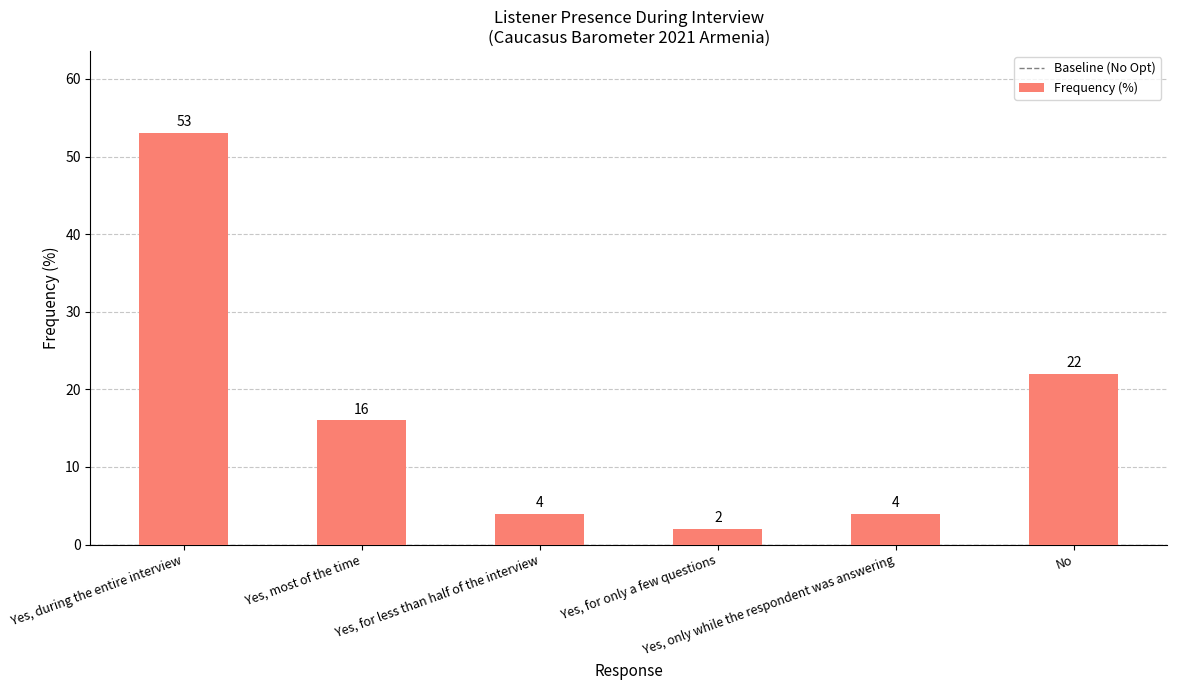

What position from the left is Yes, for less than half of the interview?

3